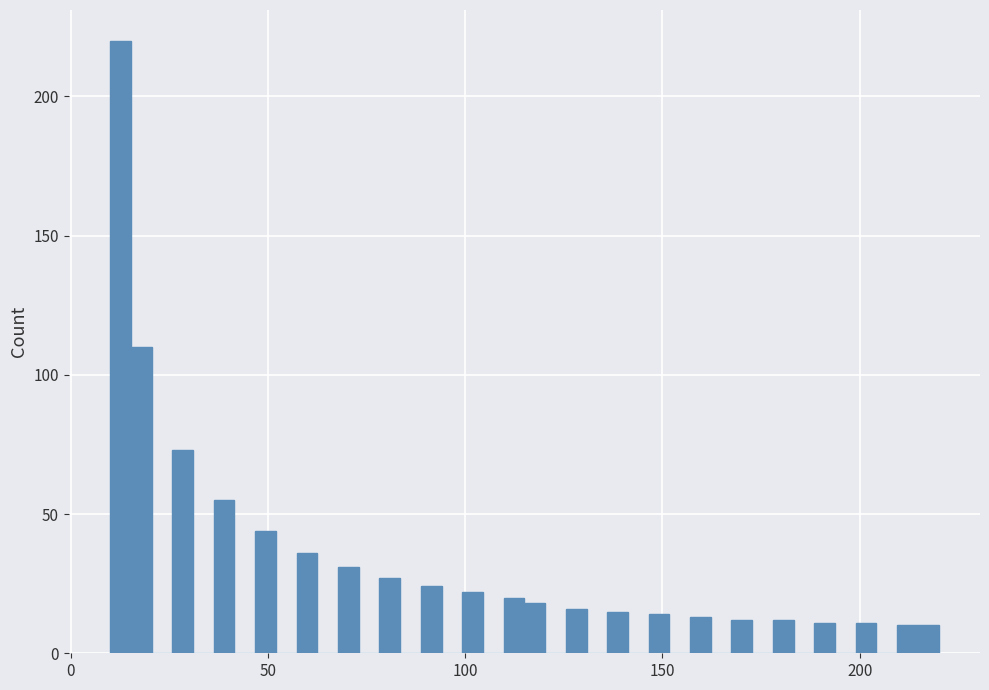

Read against the x-axis, roughly where is the centre of the tallest bar?

15